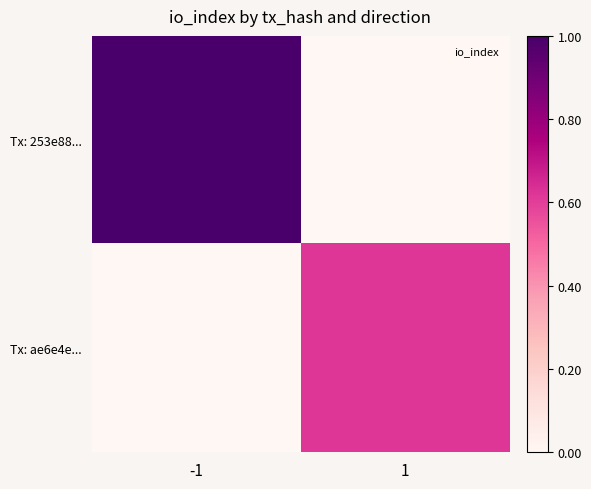

At how many categories does at least one series exceed 0?

2